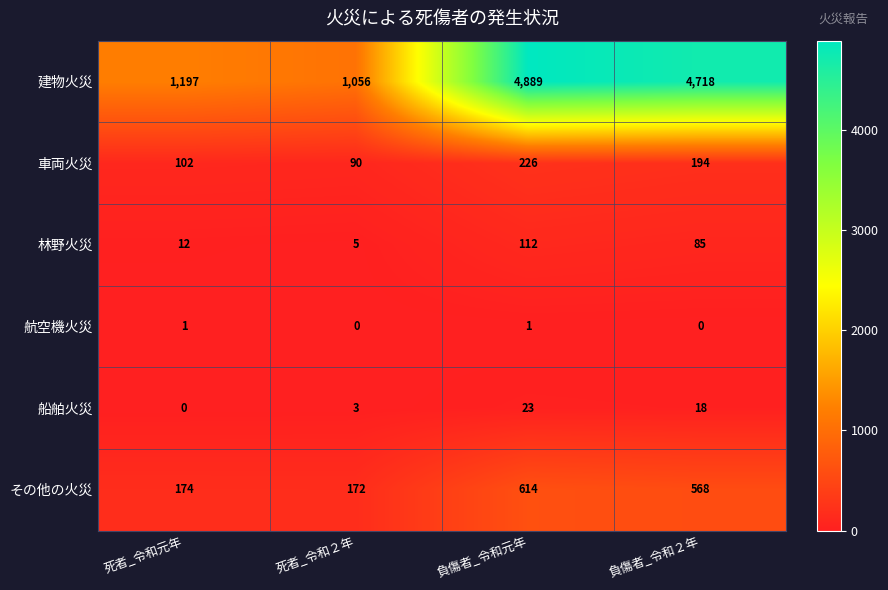

What is the sum of all 林野火災 values?

214